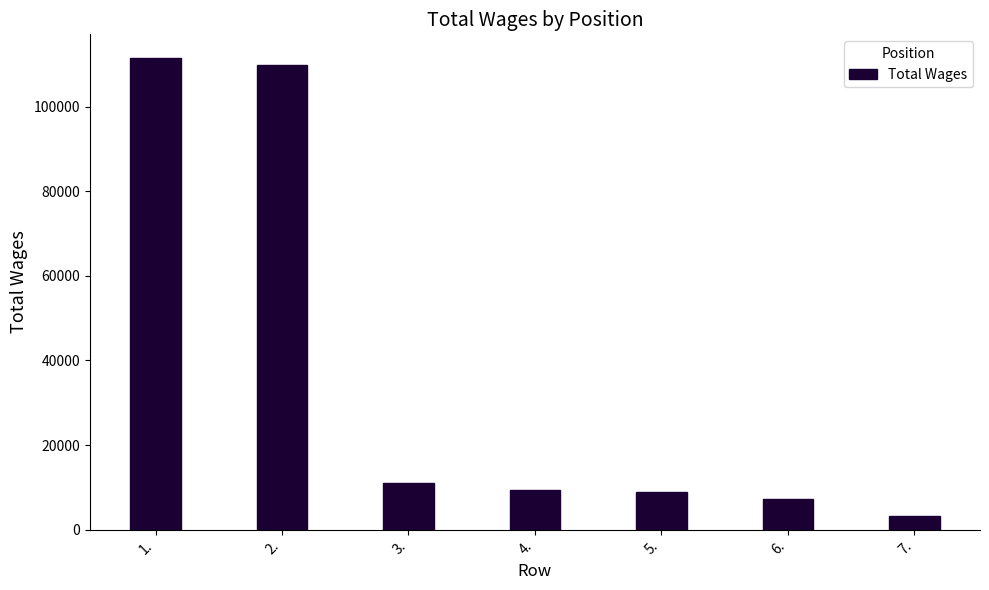

What is the change in value from 3. to 4.?

-1608